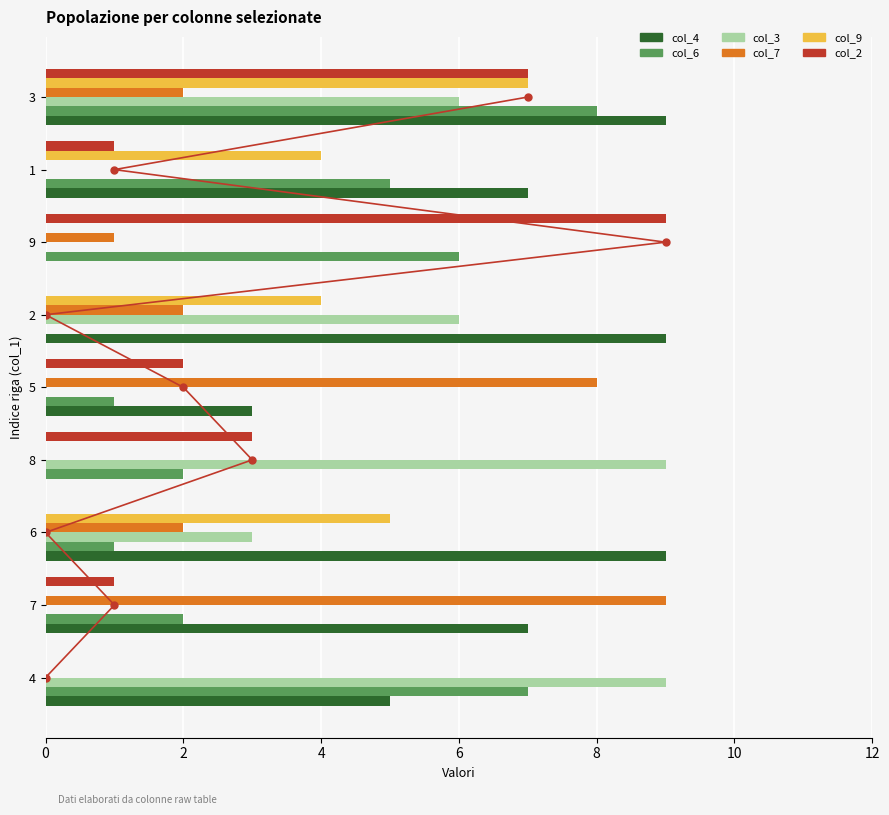

What is the maximum value for col_3?

9